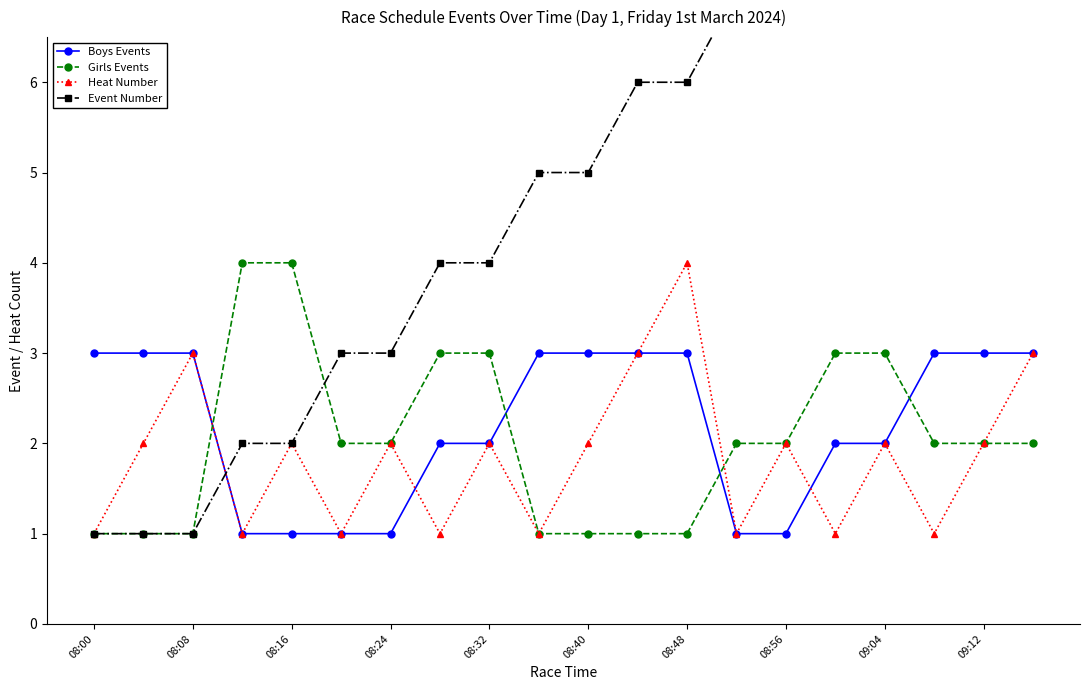

Count the Event Number values in the range 3 to 8.

12